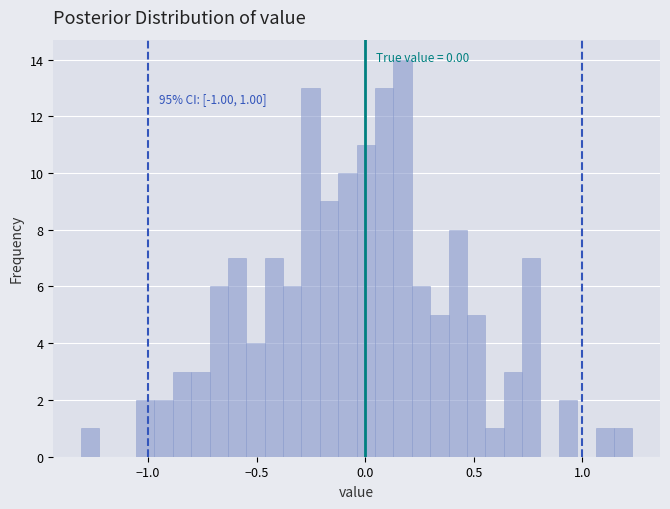

Read against the x-axis, roughly where is the centre of the tallest bar?

0.15